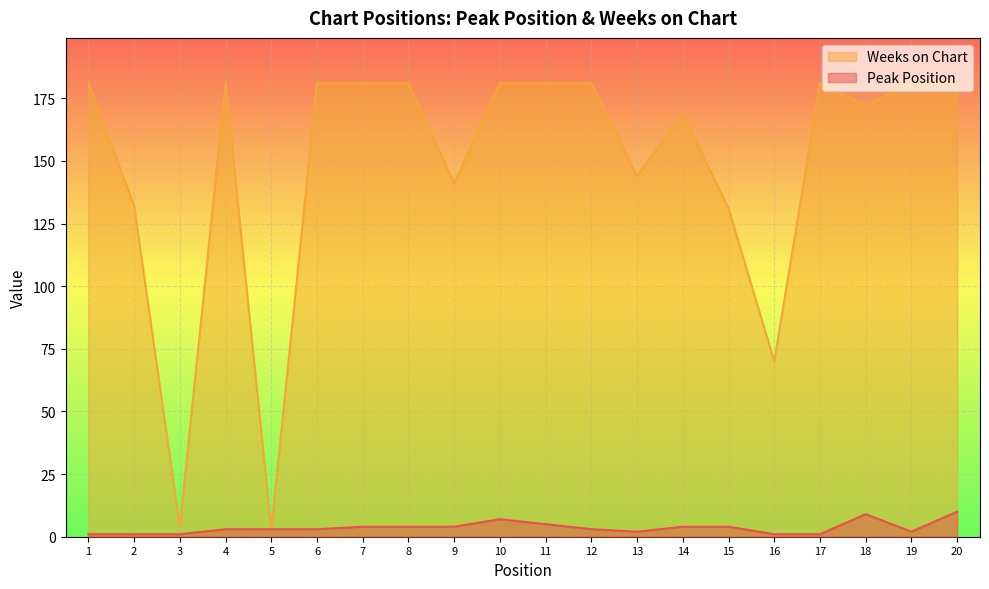

Between 8 and 16, which series saw the biggest shift?

Weeks on Chart